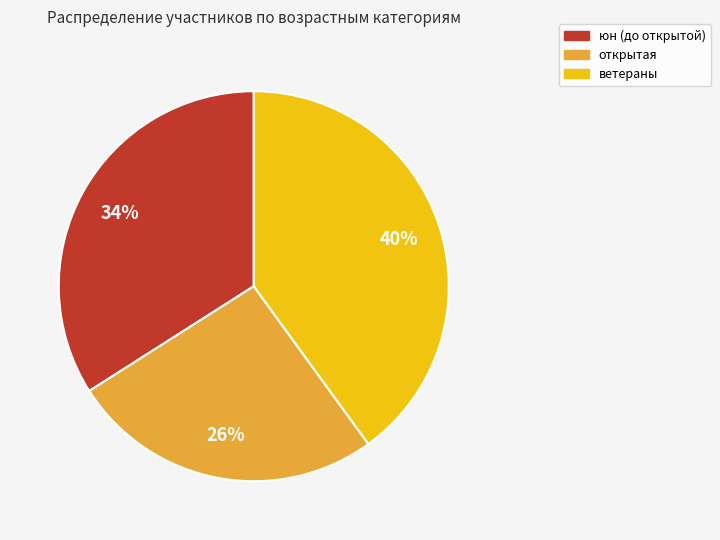

To the nearest percent, what is the average slice percentage?

33%